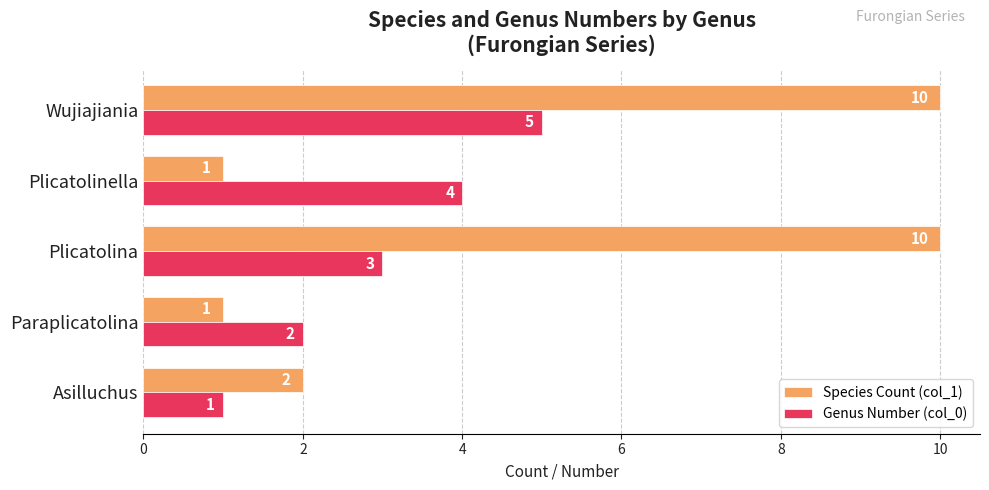

Is the value of Genus Number (col_0) at Paraplicatolina greater than the value of Species Count (col_1) at Wujiajiania?

No